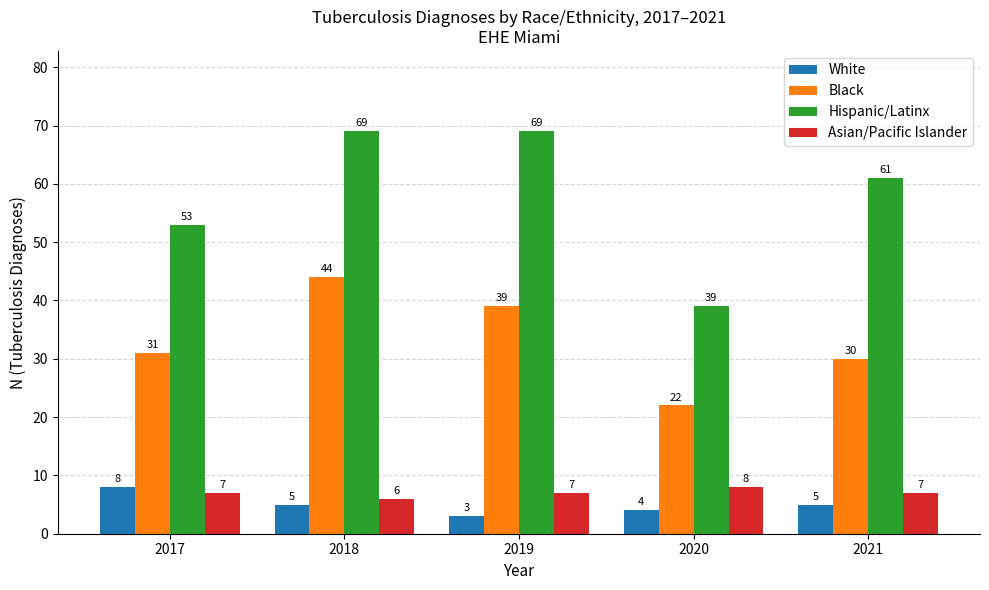

What is the sum of the Black values at 2019 and 2020?

61